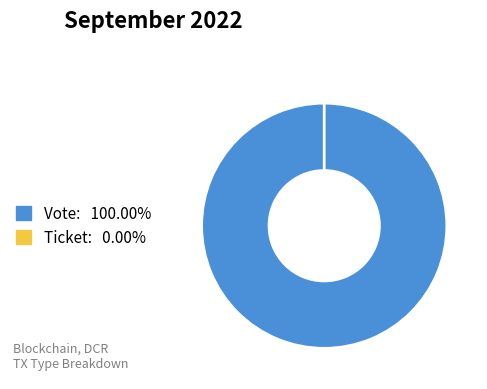

To the nearest percent, what is the average slice percentage?

50%